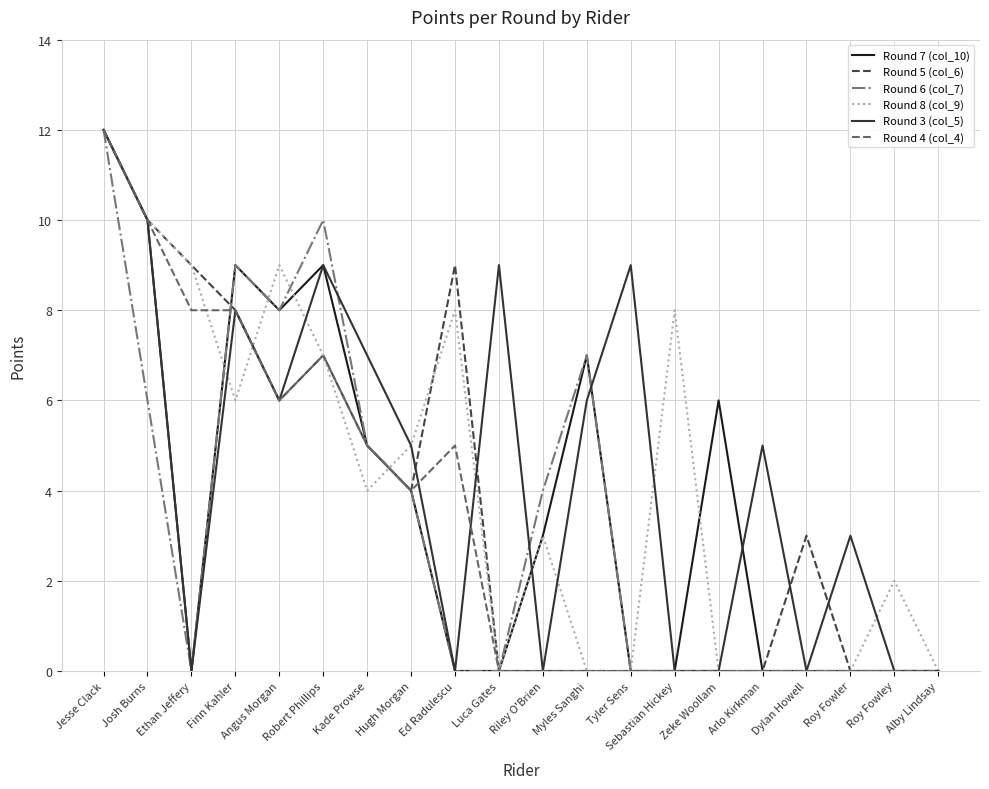

Which series has the largest total across all categories?

Round 3 (col_5)